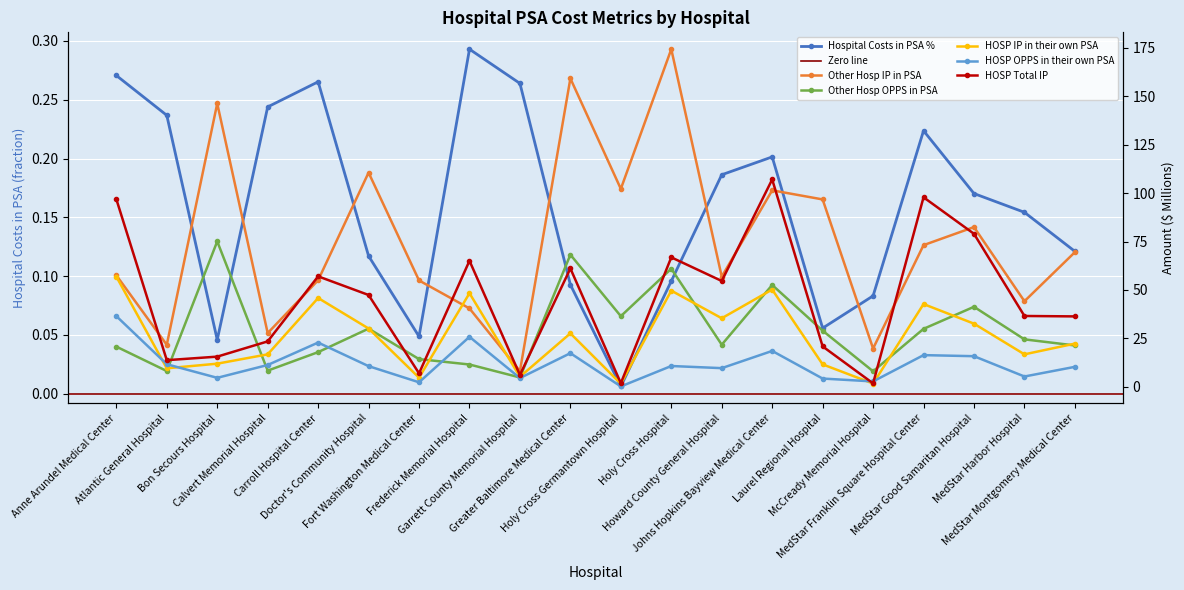

At which category does Other Hosp IP in PSA reach its first local peak?

Bon Secours Hospital